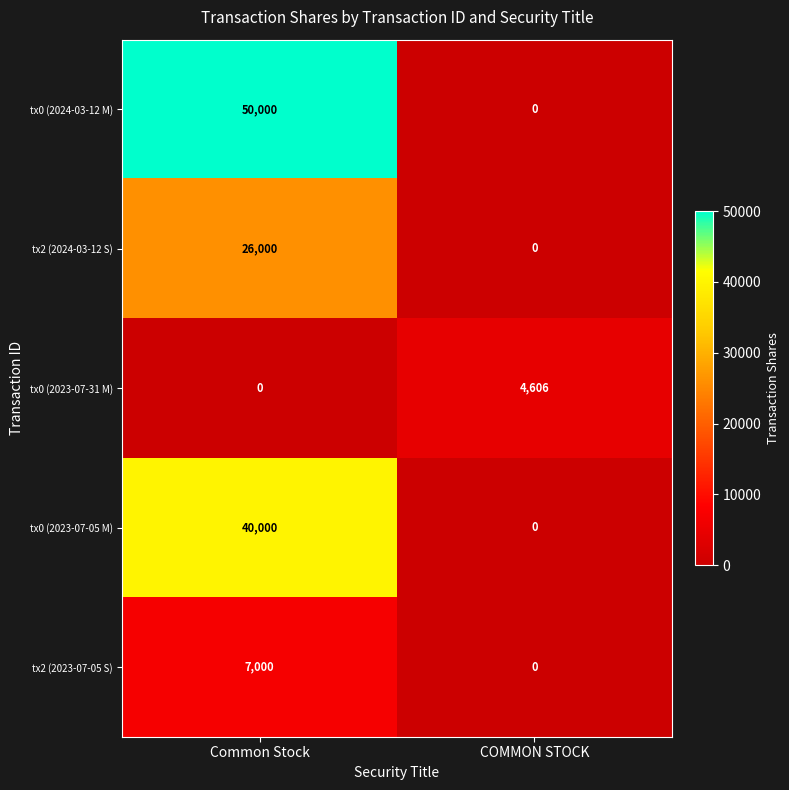

Read the tx2 (2024-03-12 S) value at Common Stock.

26000